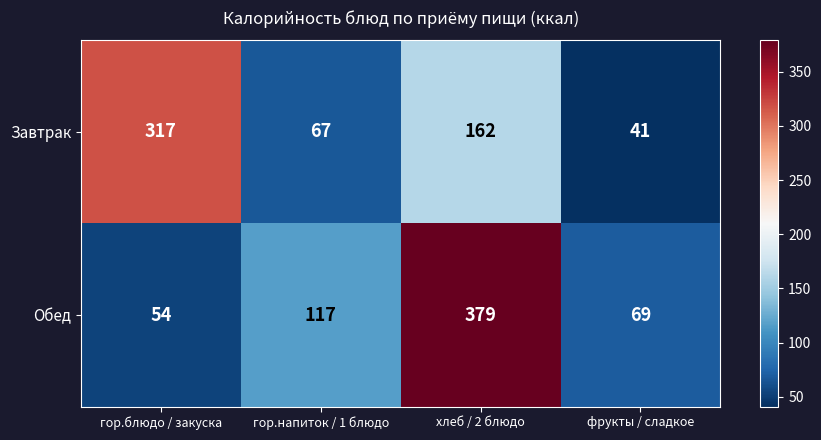

What is the greatest value displayed?

379